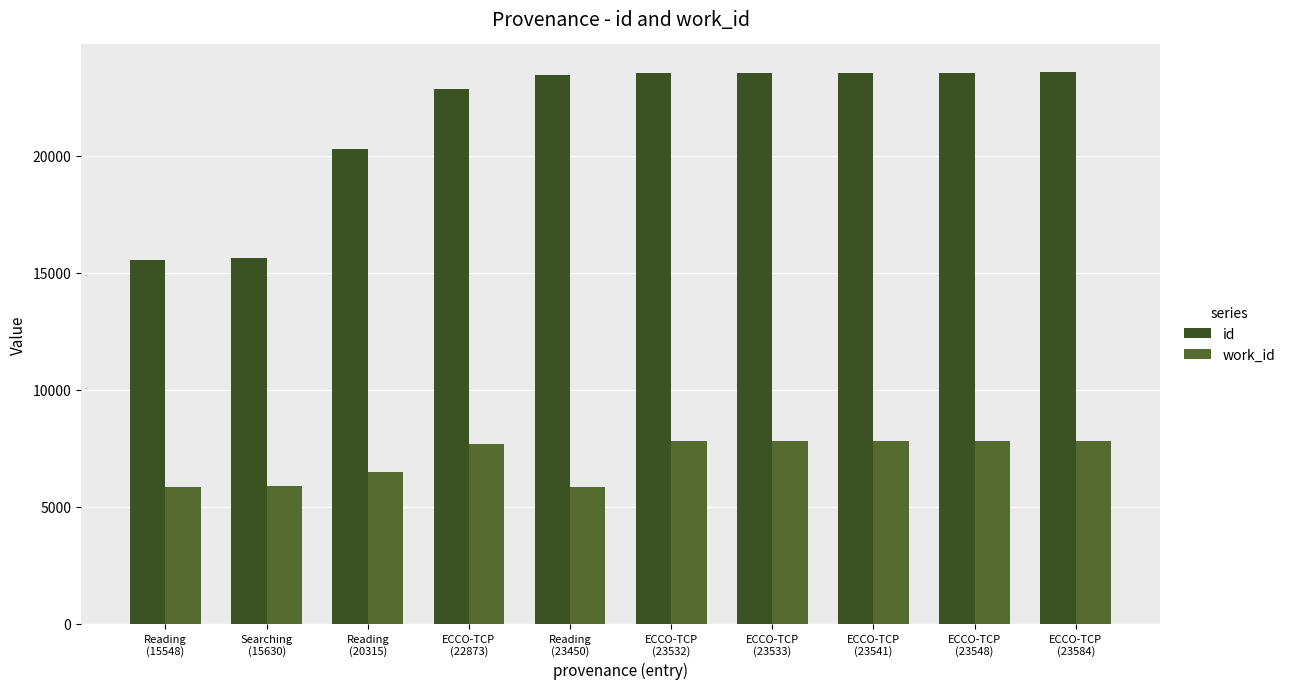

How many bars are there in total?

20